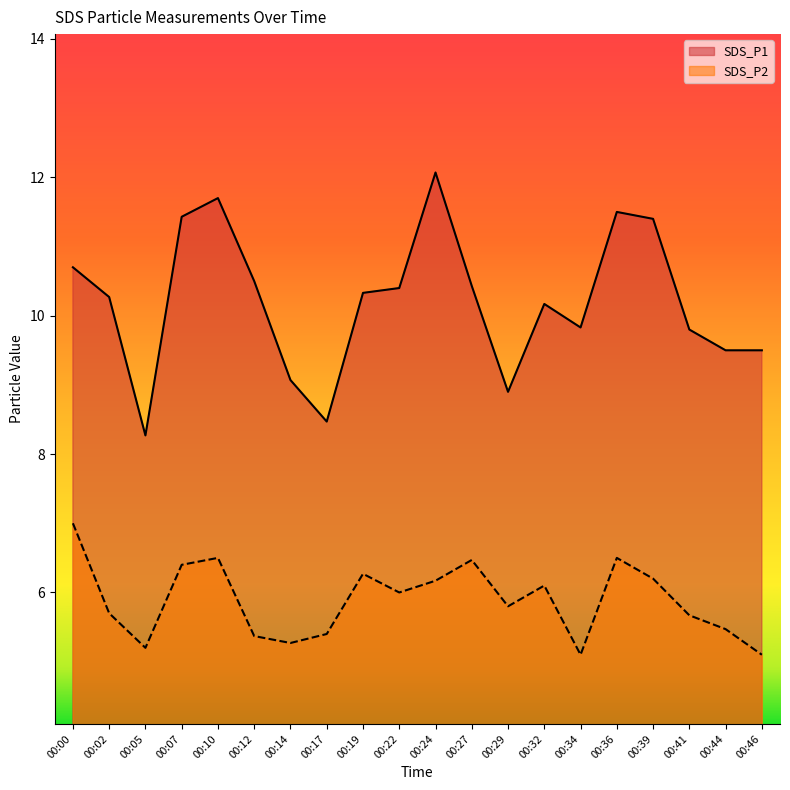

Where is the first local maximum for SDS_P1?

00:10